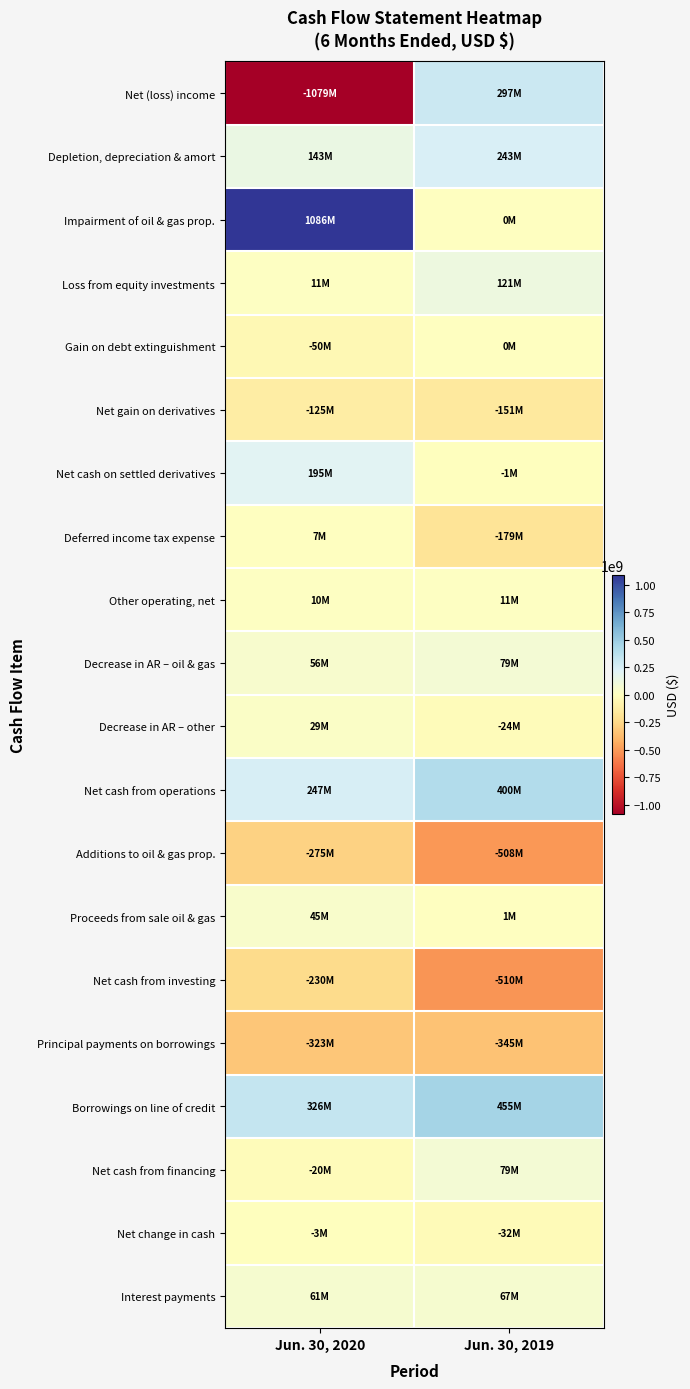

List the series in order of their peak value, highest first.

Impairment of oil & gas prop., Borrowings on line of credit, Net cash from operations, Net (loss) income, Depletion, depreciation & amort, Net cash on settled derivatives, Loss from equity investments, Net cash from financing, Decrease in AR – oil & gas, Interest payments, Proceeds from sale oil & gas, Decrease in AR – other, Other operating, net, Deferred income tax expense, Gain on debt extinguishment, Net change in cash, Net gain on derivatives, Net cash from investing, Additions to oil & gas prop., Principal payments on borrowings